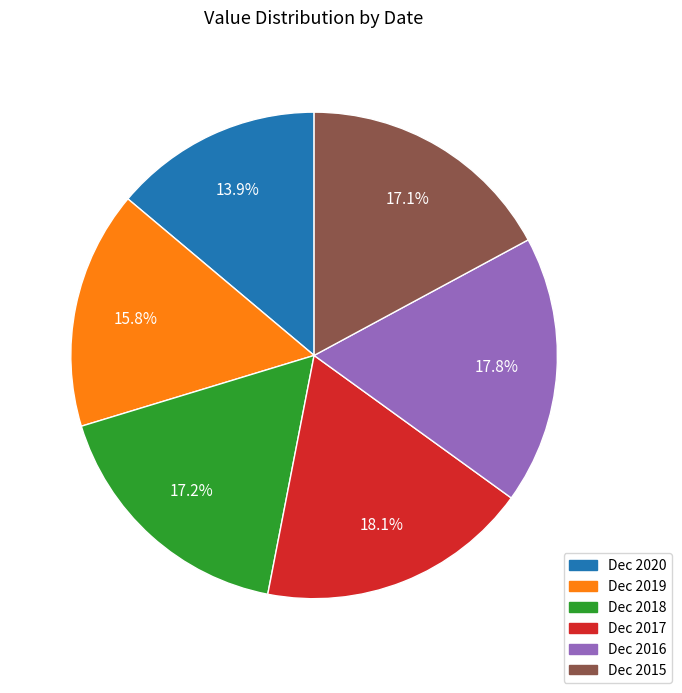

What percentage is the Dec 2020 slice, to the nearest percent?

14%